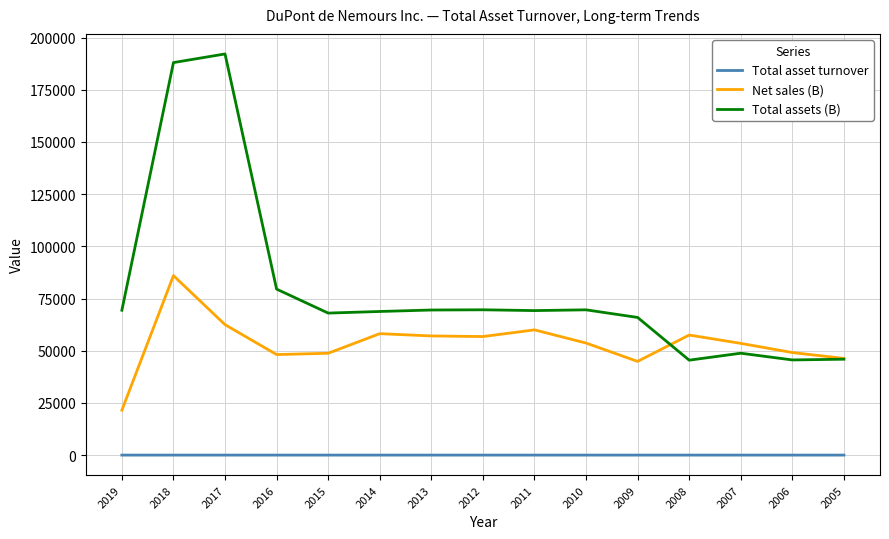

What are all the series names shown in the legend?

Total asset turnover, Net sales (B), Total assets (B)